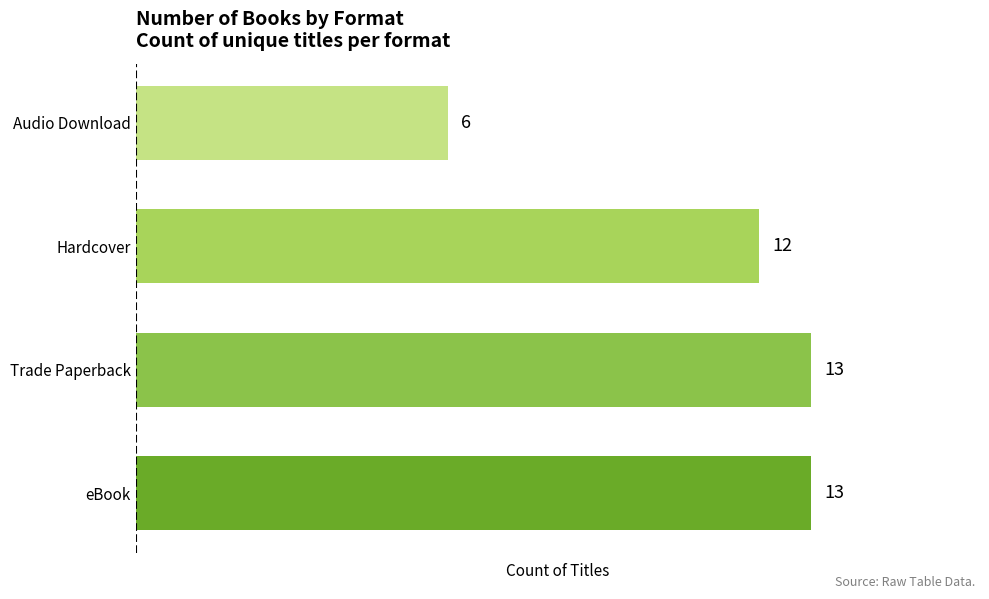

How many data points are less than 13?

2